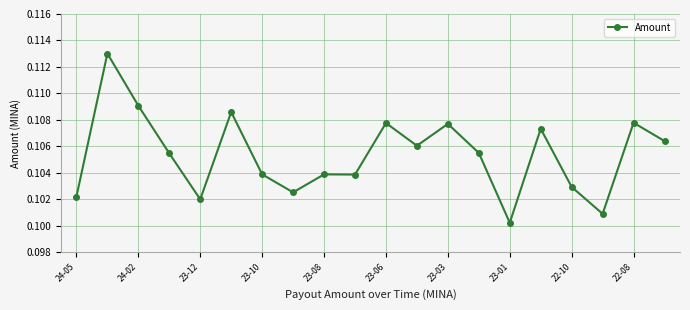

What is the sum of all values?

2.1